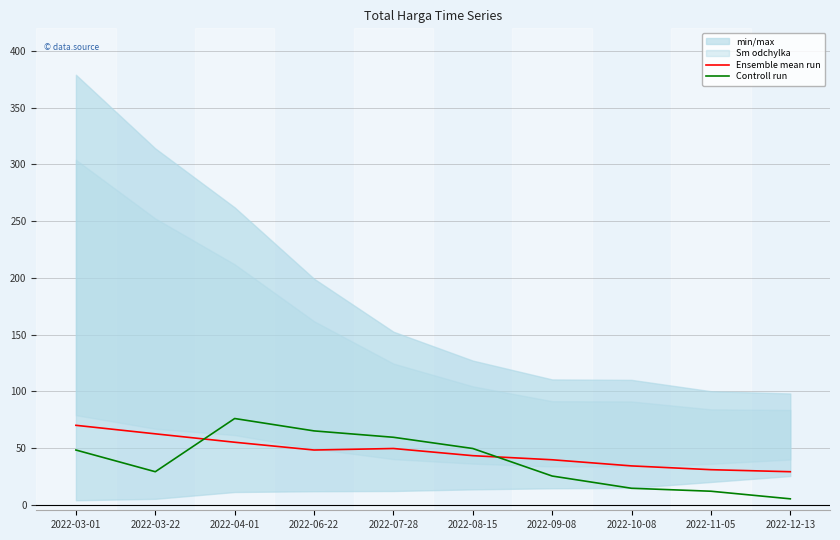

True or false: Ensemble mean run and Controll run intersect in this chart.

True